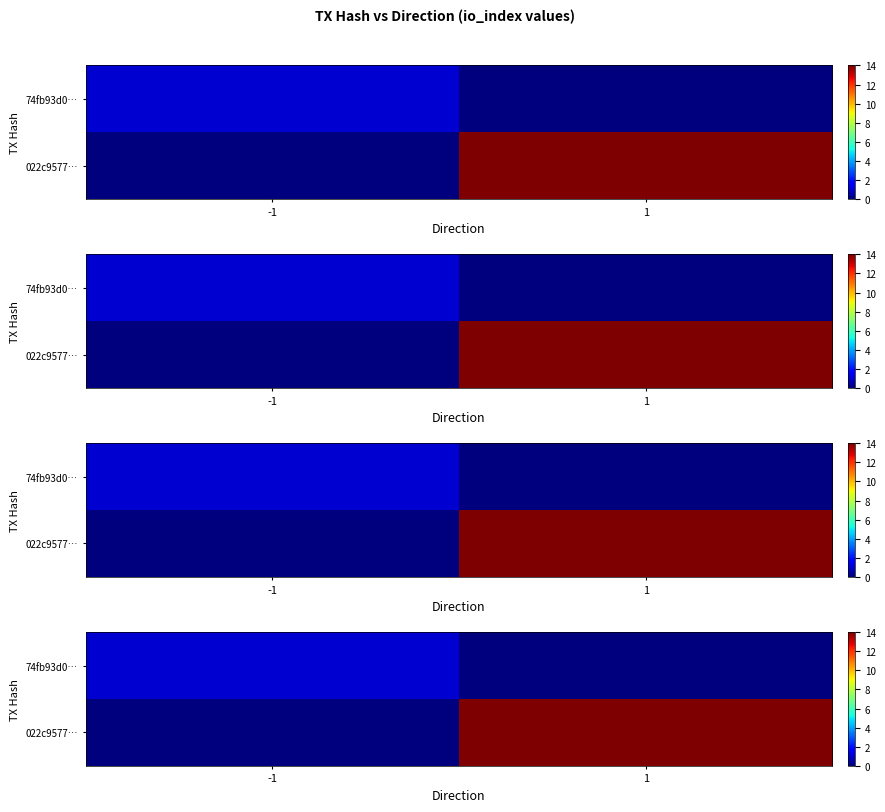

Which series has the largest total across all categories?

022c9577…